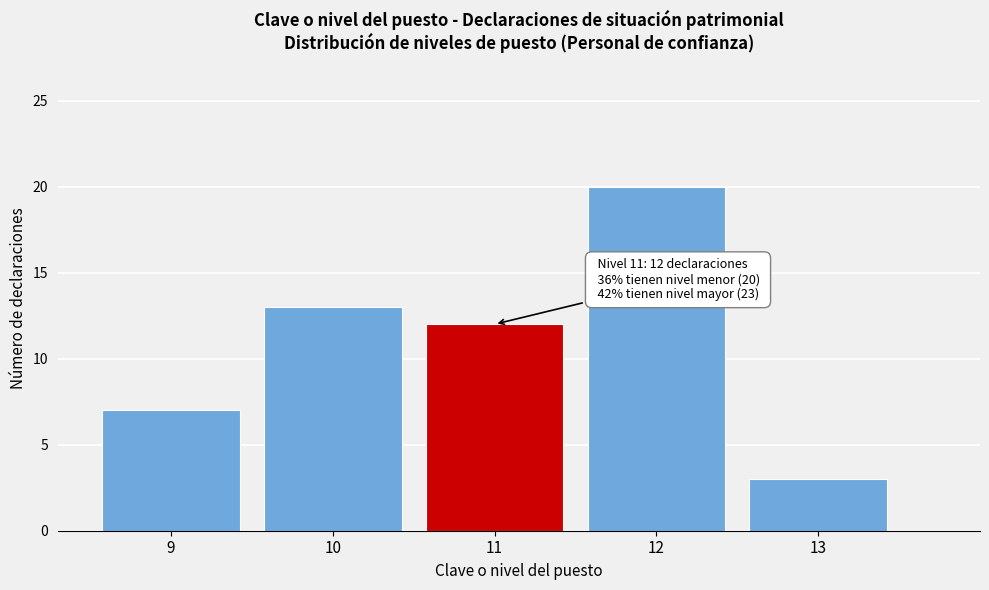

Reading left to right, what are all the values shown in this chart?

9=7	10=13	11=12	12=20	13=3